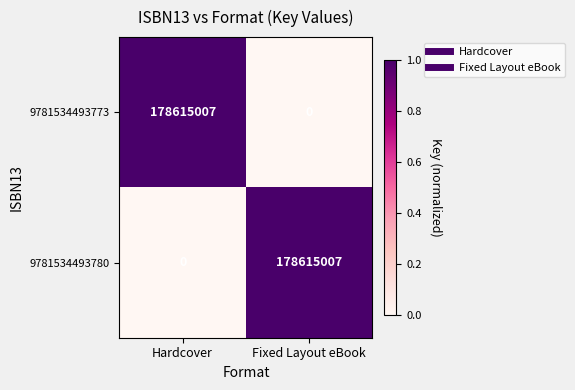

Rank the series at Hardcover from highest to lowest value.

9781534493773, 9781534493780